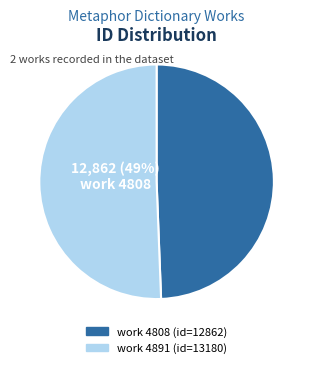

Between 4808 and 4891, which is larger?

4891